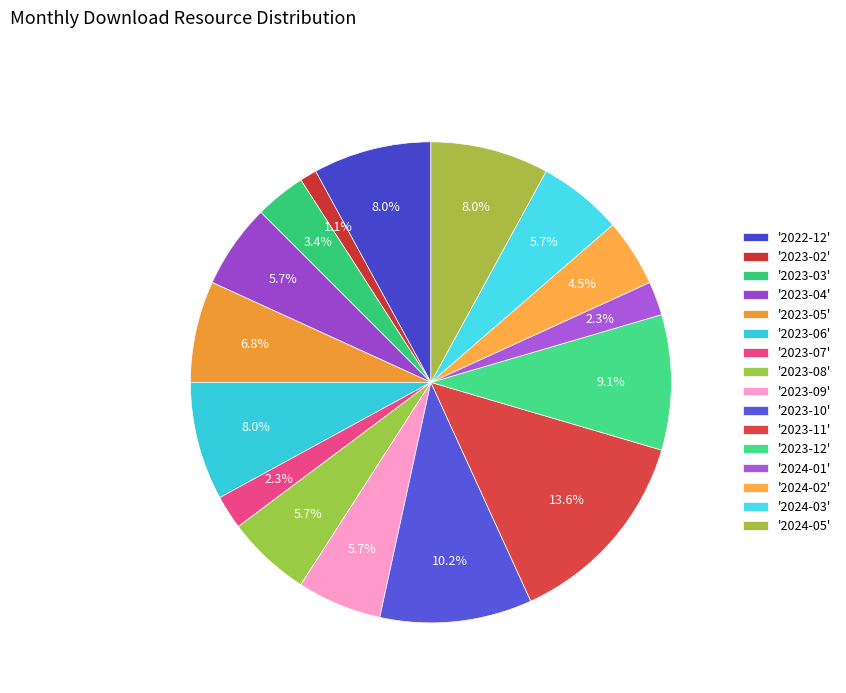

Count the number of slices in the pie.

16